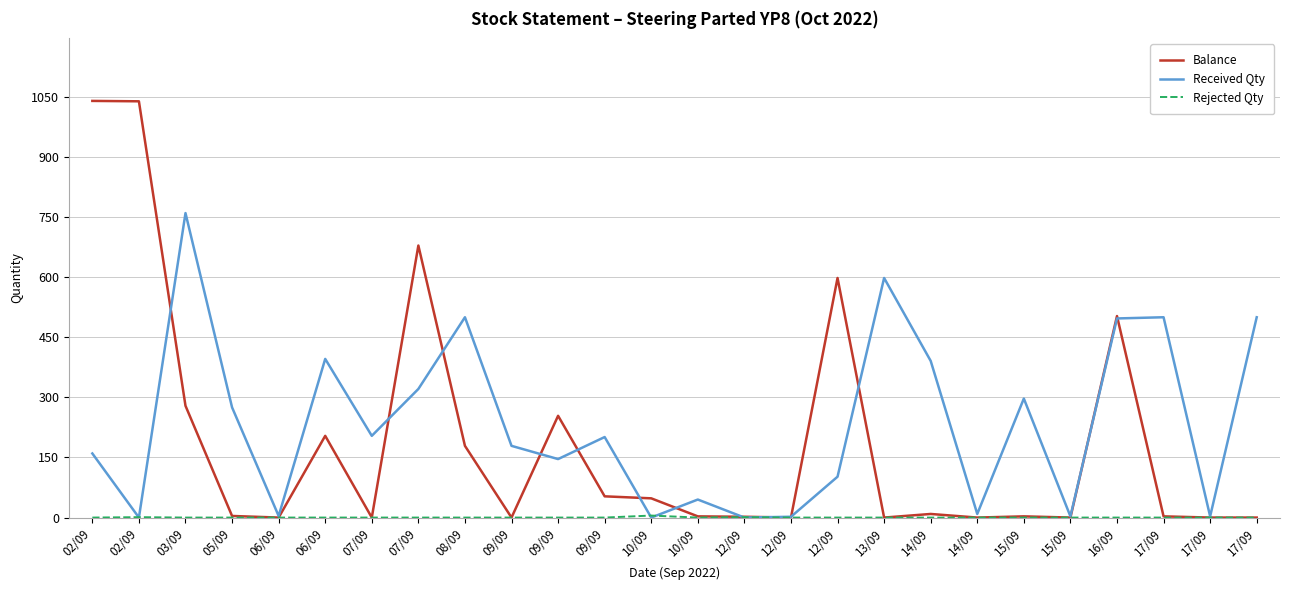

How many lines are shown in the chart?

3